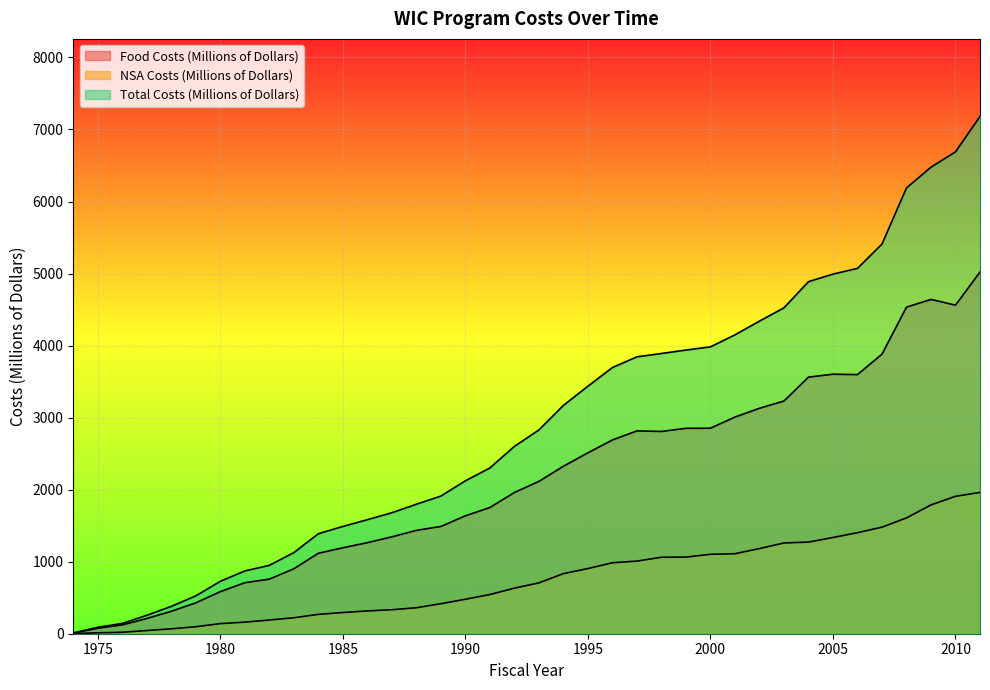

What is the minimum value for Food Costs (Millions of Dollars)?

8.2